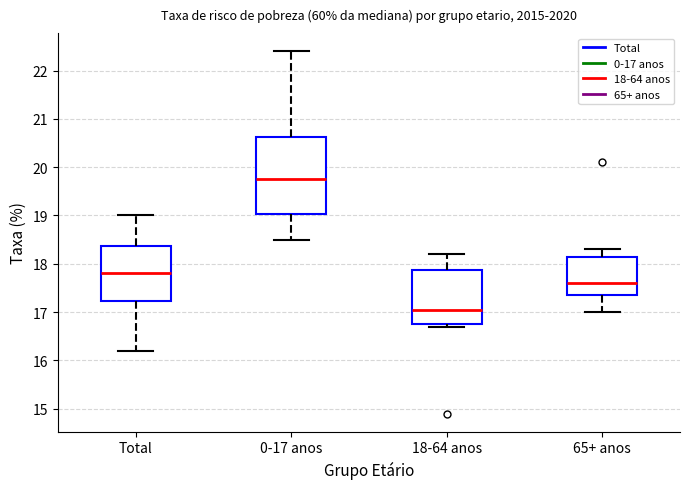

Reading left to right, transcribe this box plot: for each box, give where its median line is, the range the box spans, and where its two whiskers end, as read against the y-axis. The values are not printed on the chart, so give them approximately, as read against the axis.

Total: median 17.8, box 17.2 to 18.4, whiskers 16.2 to 19.0
0-17 anos: median 19.8, box 19.0 to 20.6, whiskers 18.5 to 22.4
18-64 anos: median 17.1, box 16.8 to 17.9, whiskers 16.7 to 18.2
65+ anos: median 17.6, box 17.4 to 18.2, whiskers 17.0 to 18.3